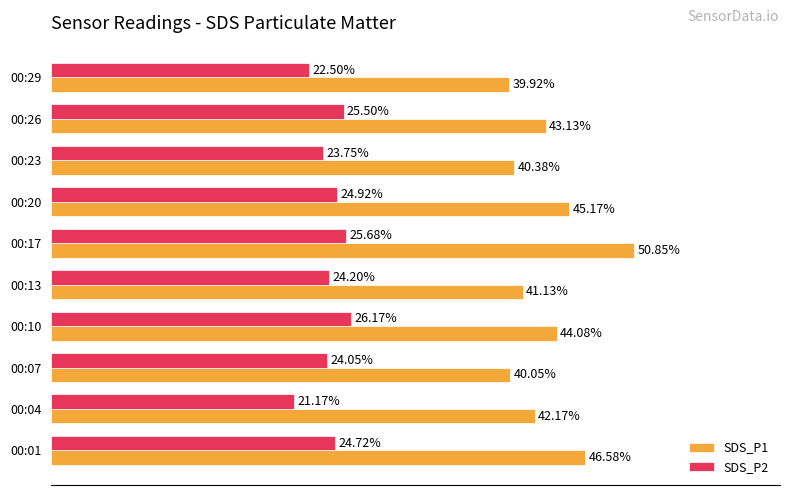

Which series has the widest spread of values?

SDS_P1